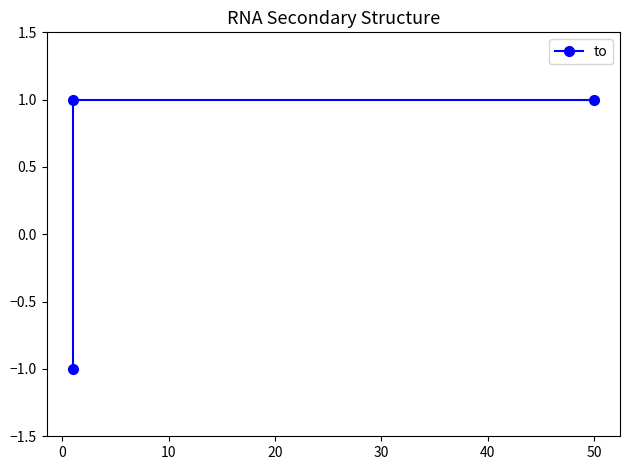

How many values are below zero?

1